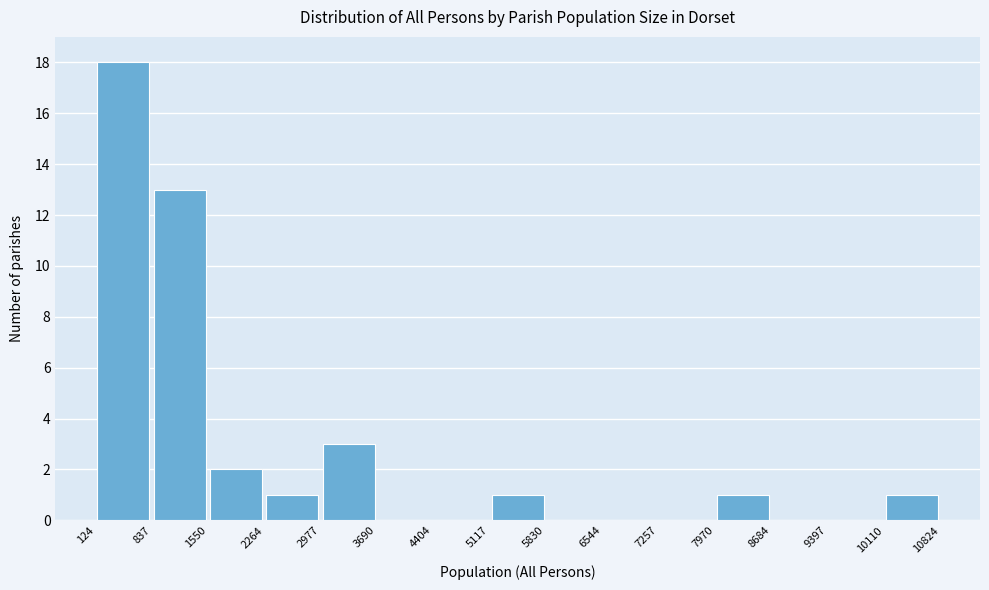

How tall is the bar that spans 1550 to 2264 on the x-axis? The values are not printed on the chart, so give them approximately, as read against the axis.

2